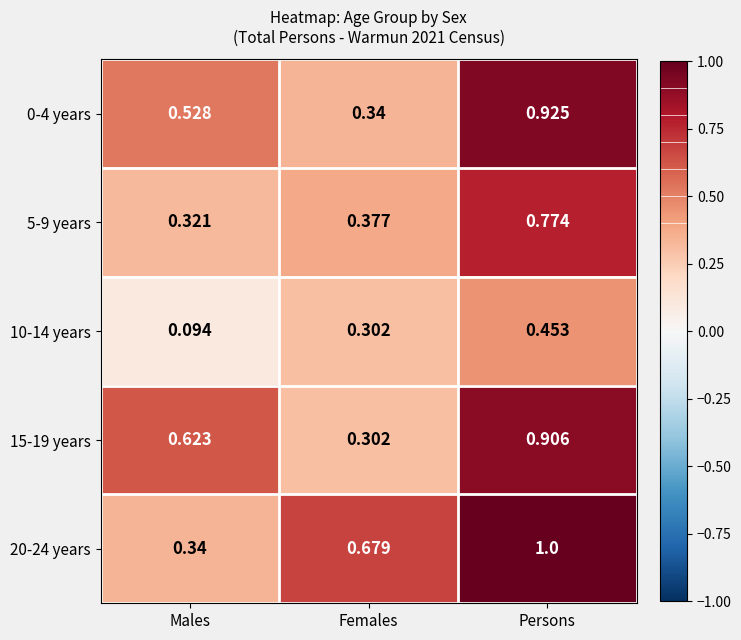

Rank the categories by 5-9 years value from lowest to highest.

Males, Females, Persons